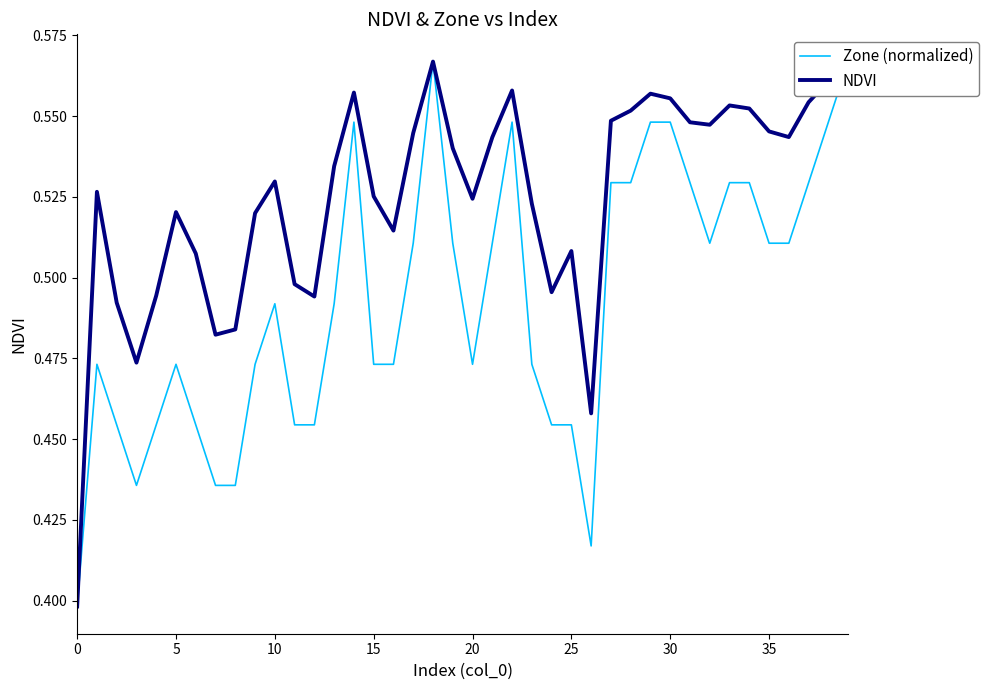

Reading right to left, what are all the values shown in this chart?

Zone (normalized): 0.6	0.5	0.5	0.5	0.5	0.5	0.5	0.5	0.5	0.5	0.5	0.5	0.5	0.4	0.5	0.5	0.5	0.5	0.5	0.5	0.5	0.6	0.5	0.5	0.5	0.5	0.5	0.5	0.5	0.5	0.5	0.4	0.4	0.5	0.5	0.5	0.4	0.5	0.5	0.4
NDVI: 0.6	0.6	0.6	0.5	0.5	0.6	0.6	0.5	0.5	0.6	0.6	0.6	0.5	0.5	0.5	0.5	0.5	0.6	0.5	0.5	0.5	0.6	0.5	0.5	0.5	0.6	0.5	0.5	0.5	0.5	0.5	0.5	0.5	0.5	0.5	0.5	0.5	0.5	0.5	0.4